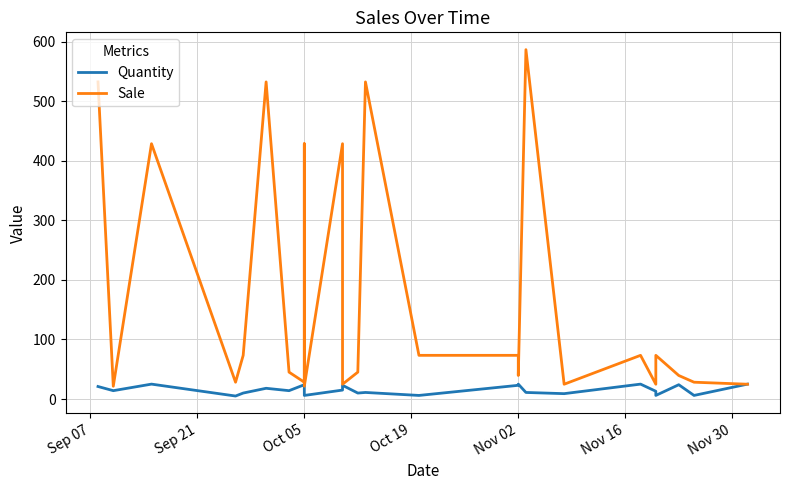

The Quantity series shows 29.4 at Nov 16. True or false?

False